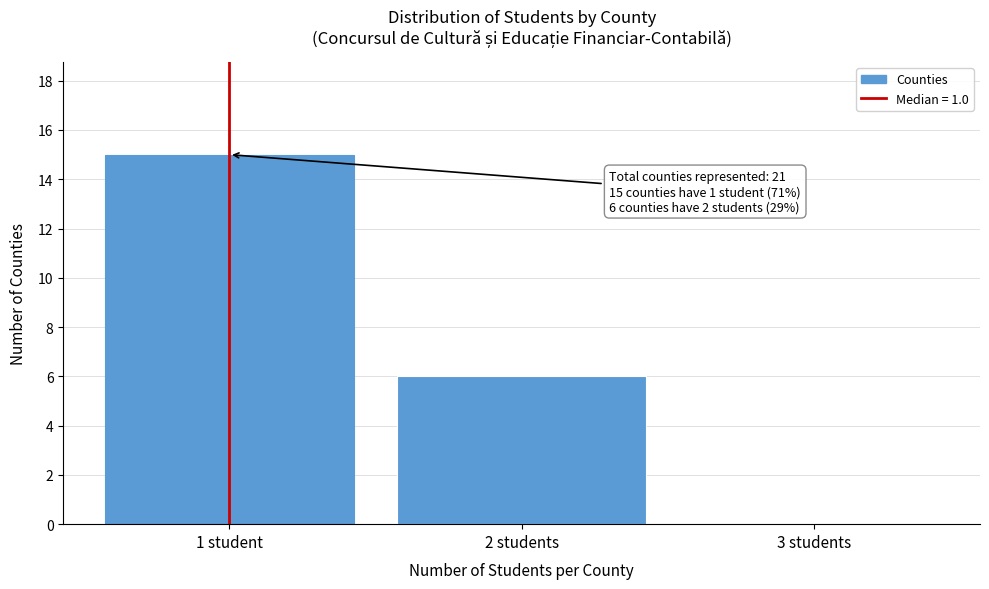

Reading right to left, extract all data points from this chart.

3 students=0	2 students=6	1 student=15